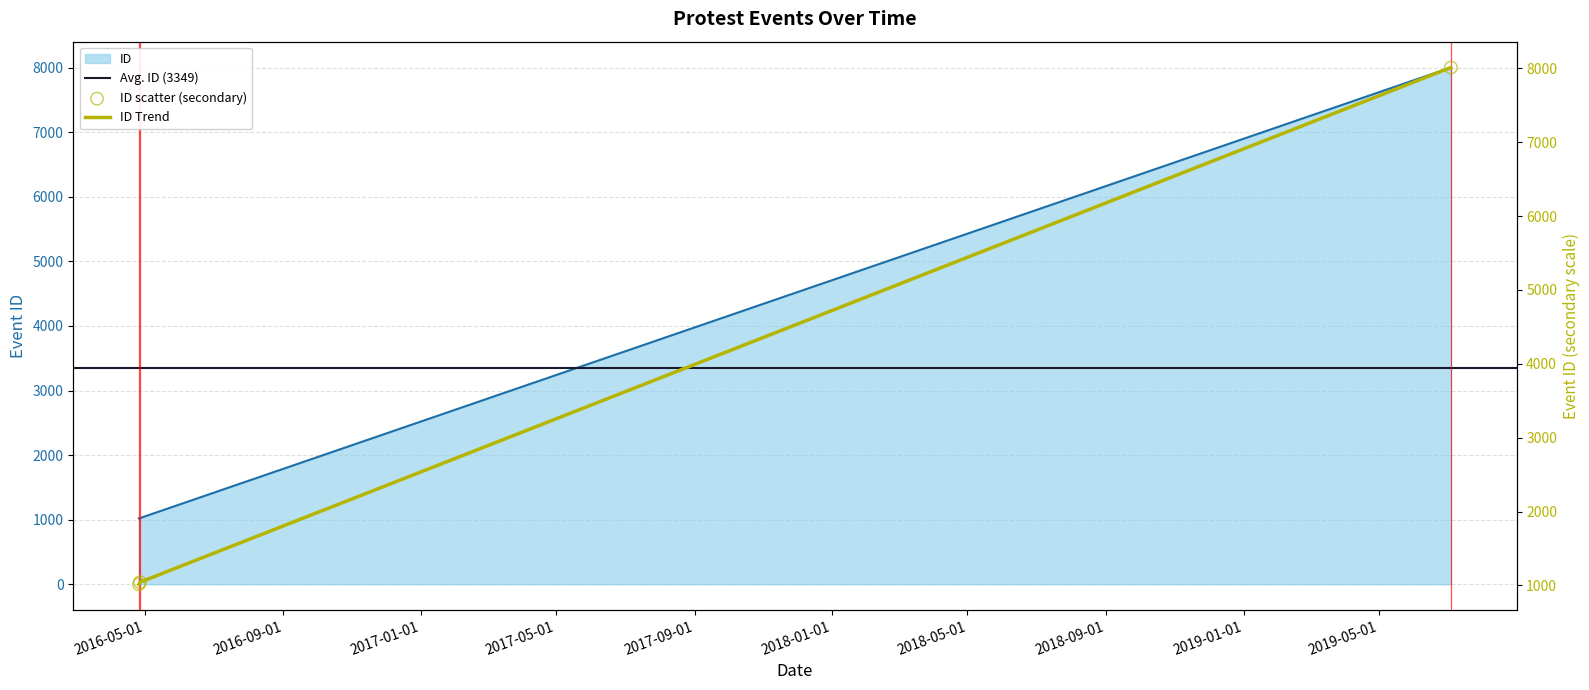

What is the change in value from 2016-04-27 to 2019-07-04?

+6976